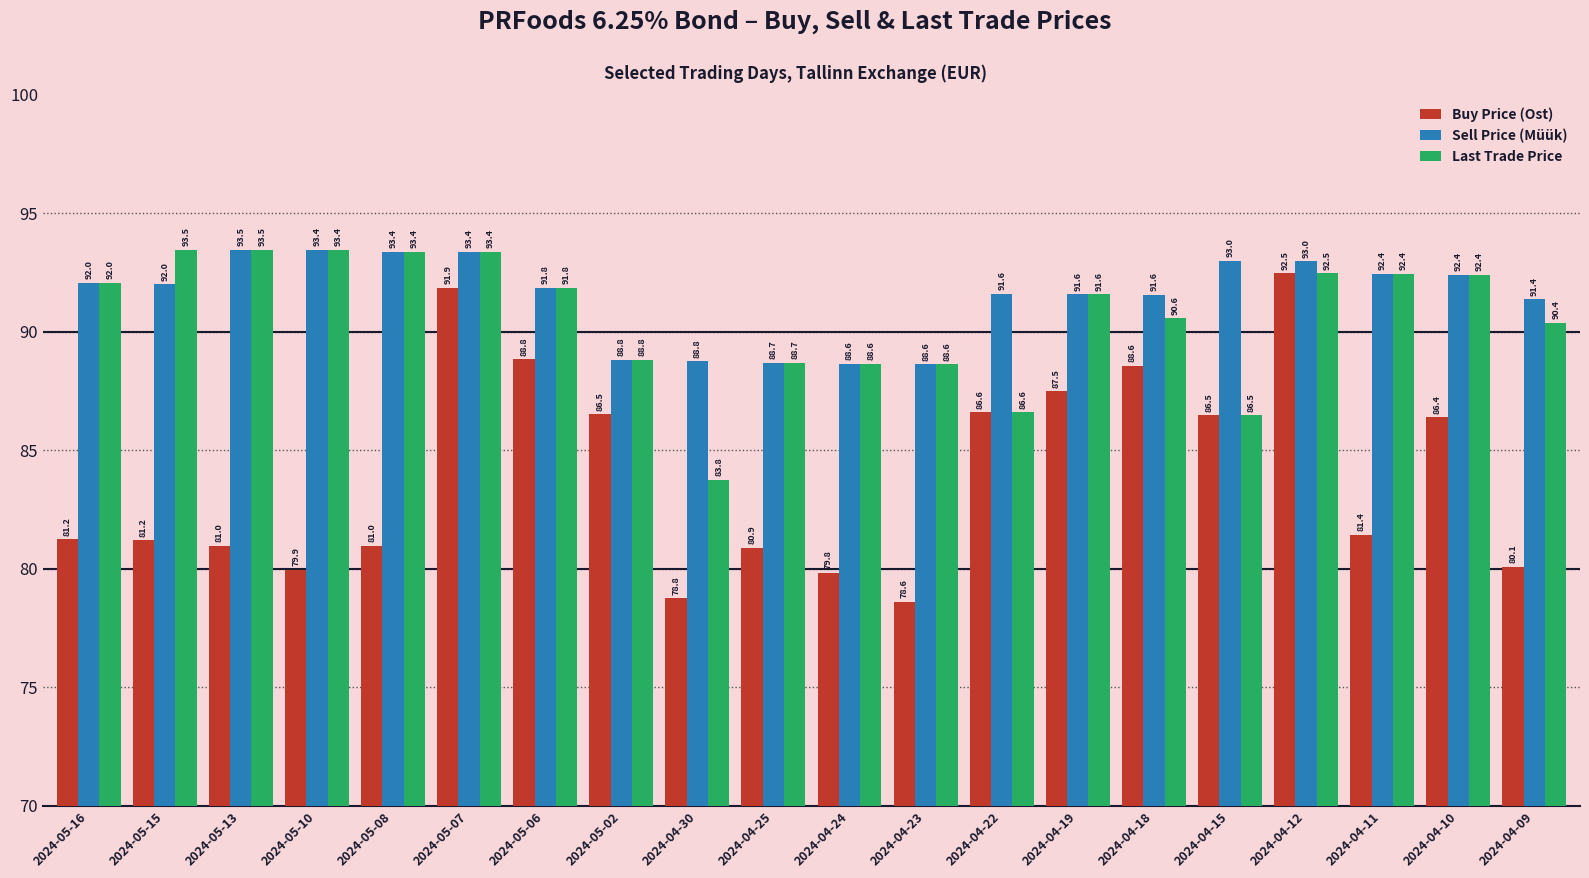

What is the average value of the Buy Price (Ost) series?

84.0